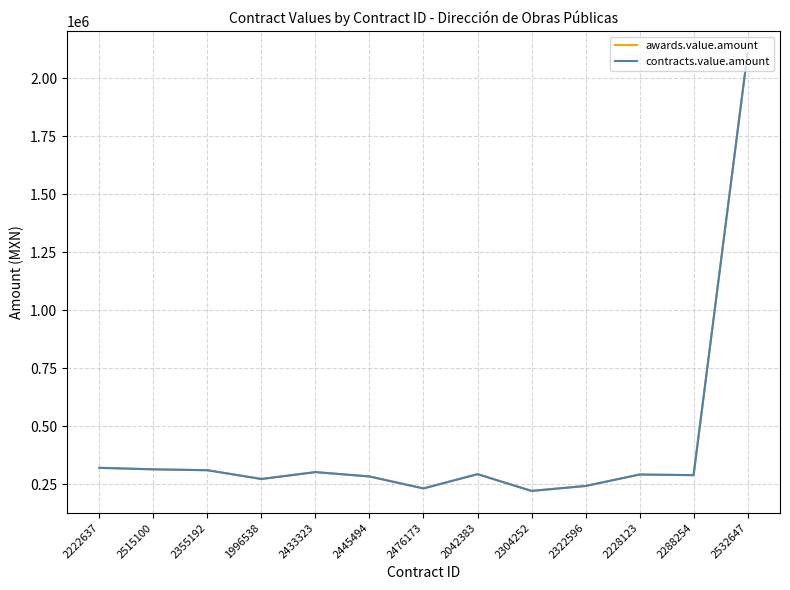

Does the chart display data point markers on the line(s)?

No